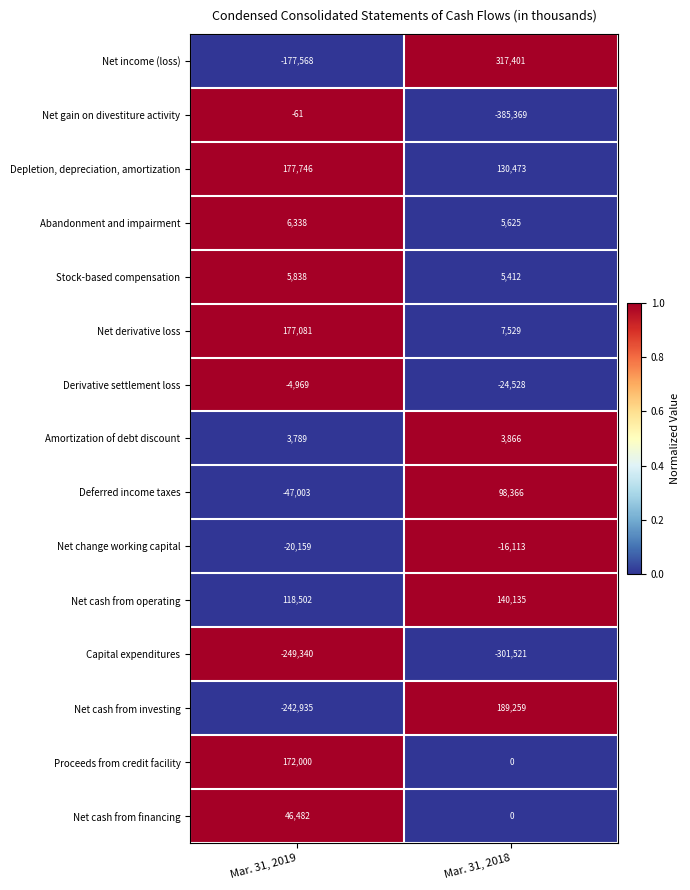

How many values in the Stock-based compensation series are below 5838?

1